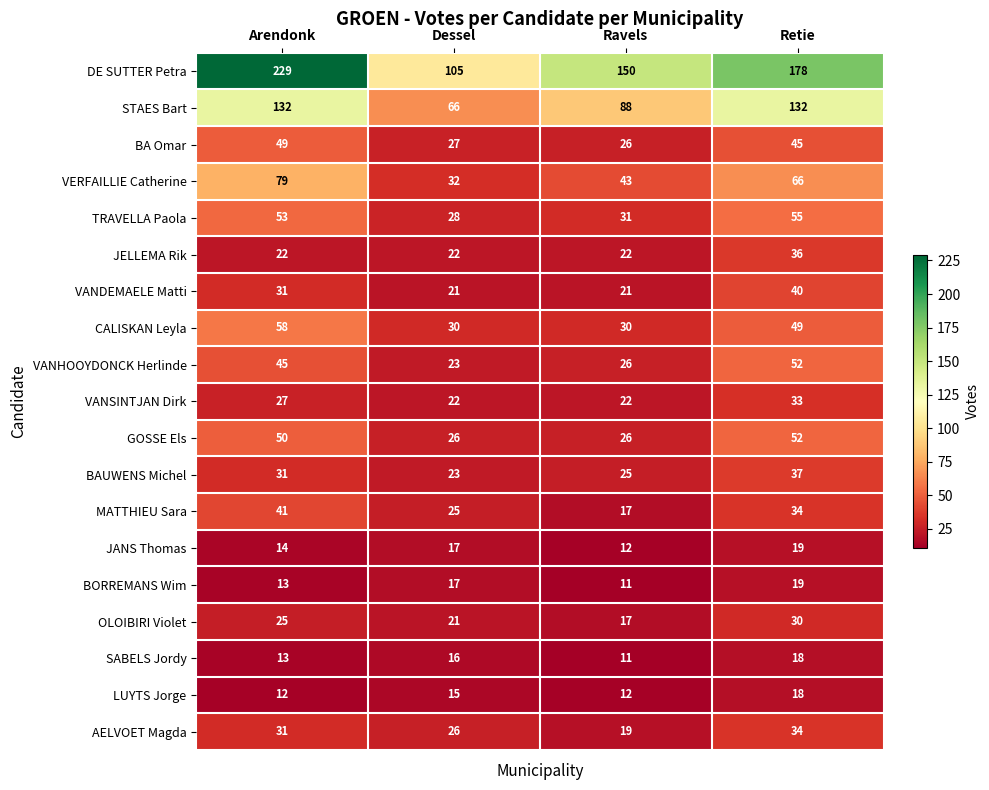

Is it true that JANS Thomas equals 6 at Arendonk?

False